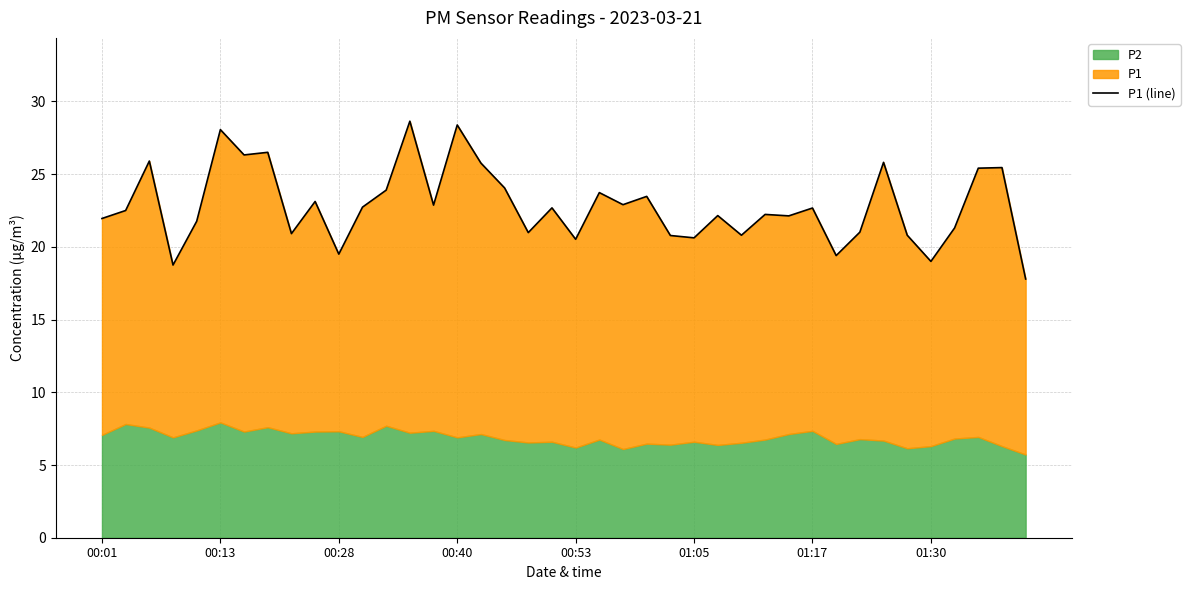

At which category does the chart reach its peak across all series?

13